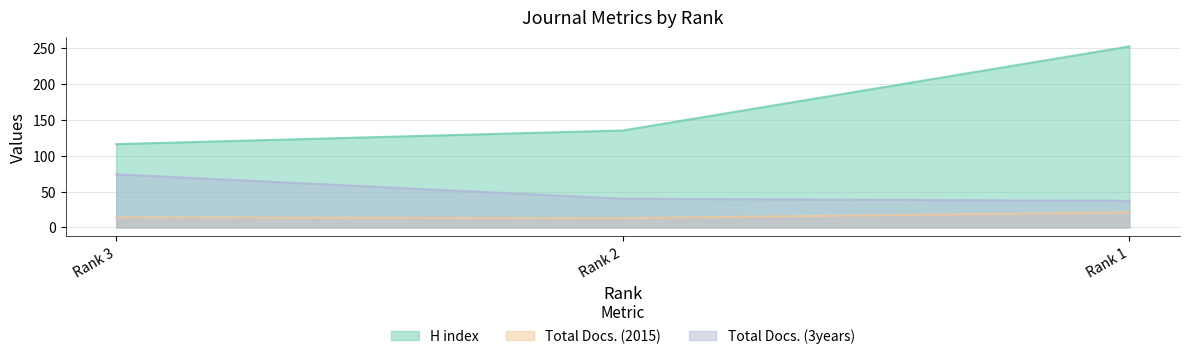

Reading left to right, what are all the values shown in this chart?

H index: Rank 3=116	Rank 2=135	Rank 1=252
Total Docs. (2015): Rank 3=14	Rank 2=13	Rank 1=21
Total Docs. (3years): Rank 3=74	Rank 2=40	Rank 1=37